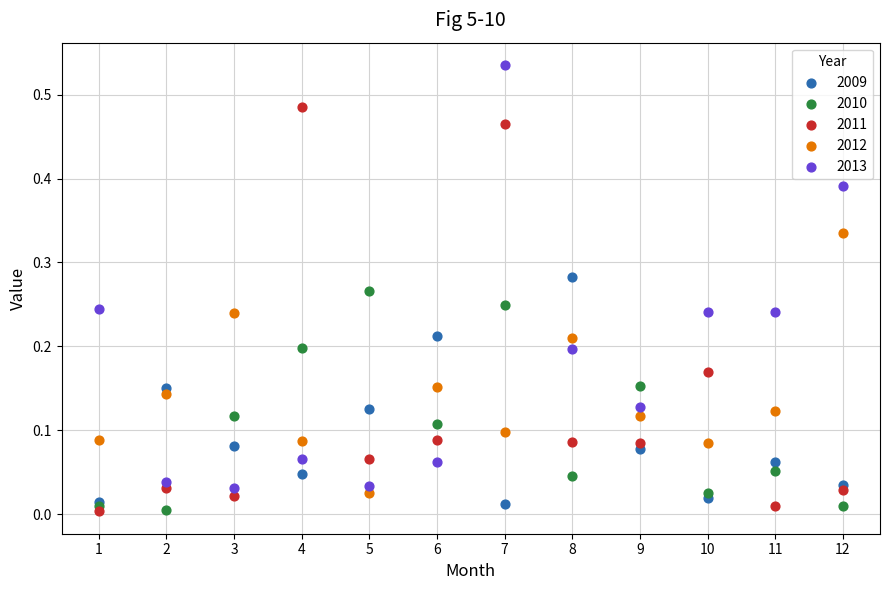

What is the X range (max minus min) for the scatter plot?

11.0